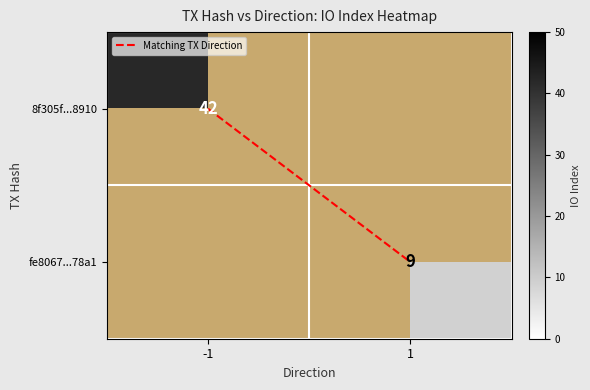

What is the maximum value for 8f305f...8910?

42.0